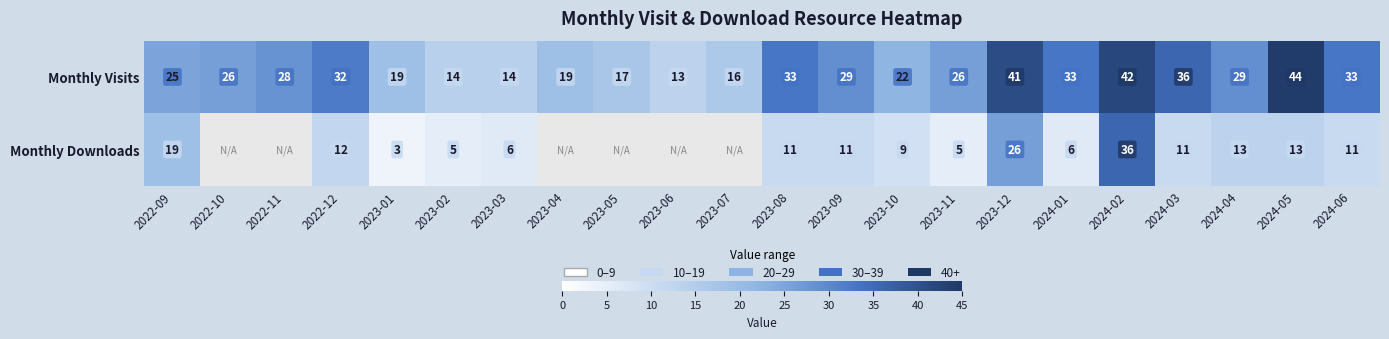

At which label does Monthly Visits reach its peak?

2024-05